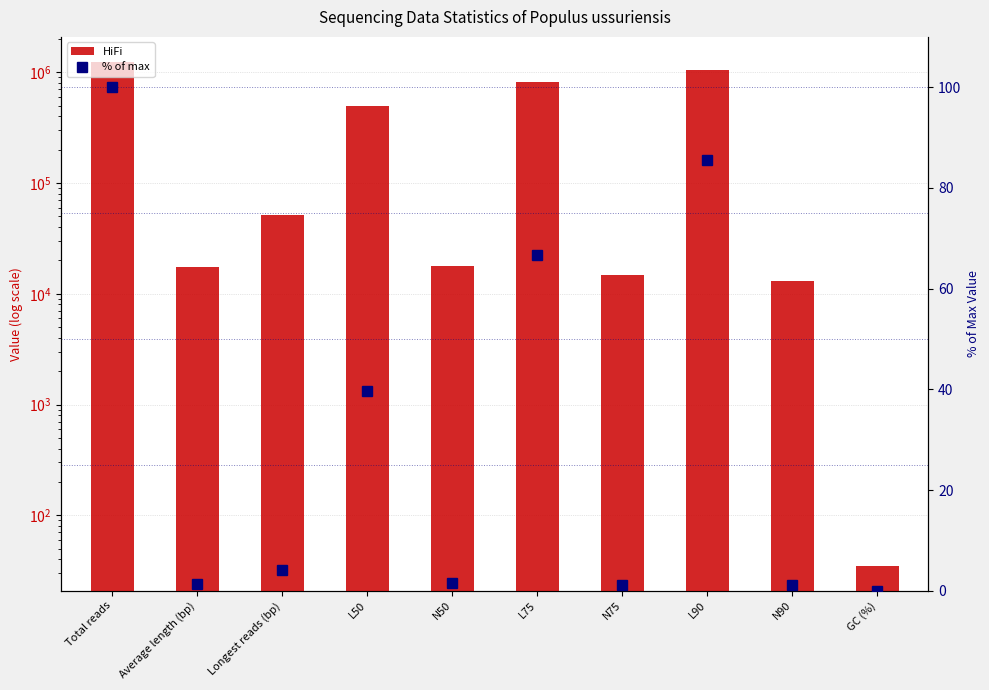

Reading left to right, transcribe all the data shown in this chart.

HiFi: Total reads=1234059.0	Average length (bp)=17372.9	Longest reads (bp)=51191.0	L50=490391.0	N50=17692.0	L75=822551.0	N75=14729.0	L90=1055047.0	N90=12941.0	GC (%)=35.2
% of max: Total reads=100.0	Average length (bp)=1.4	Longest reads (bp)=4.1	L50=39.7	N50=1.4	L75=66.7	N75=1.2	L90=85.5	N90=1.0	GC (%)=0.0